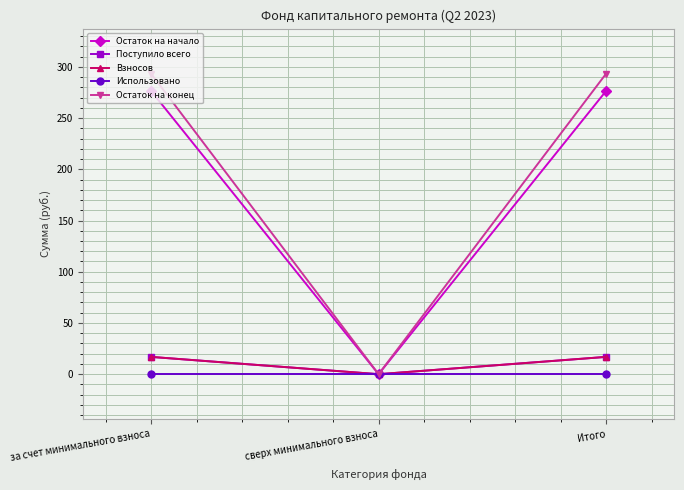

At how many categories does at least one series exceed 263?

2